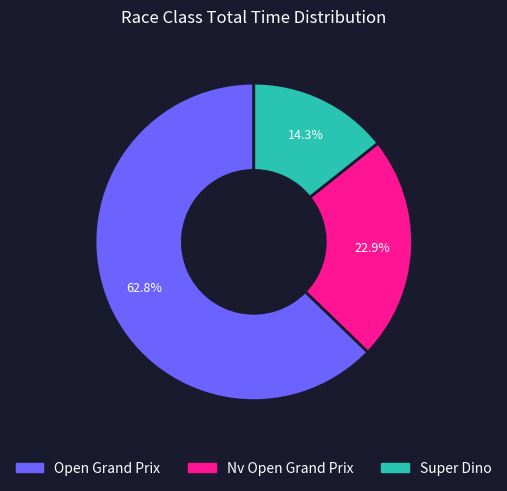

To the nearest percent, what is the difference between the Nv Open Grand Prix and Open Grand Prix slice percentages?

40%